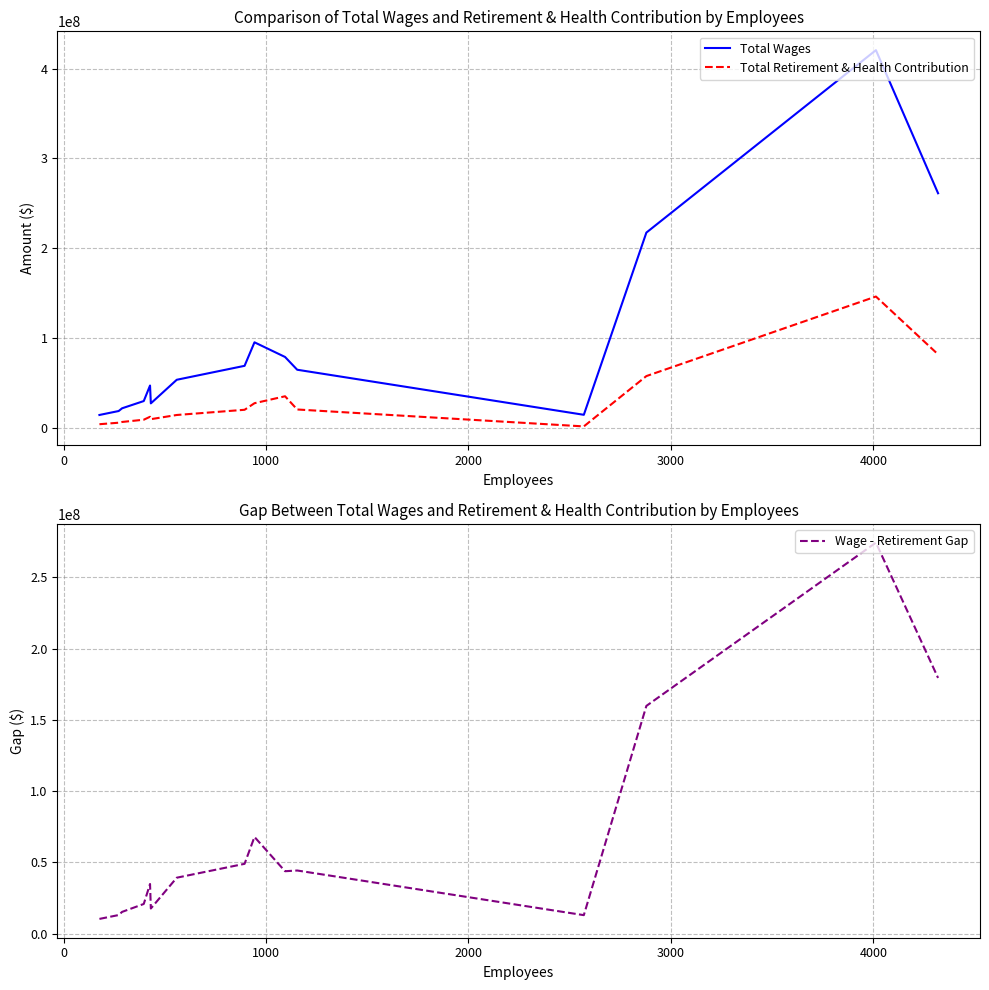

Does the chart display data point markers on the line(s)?

No